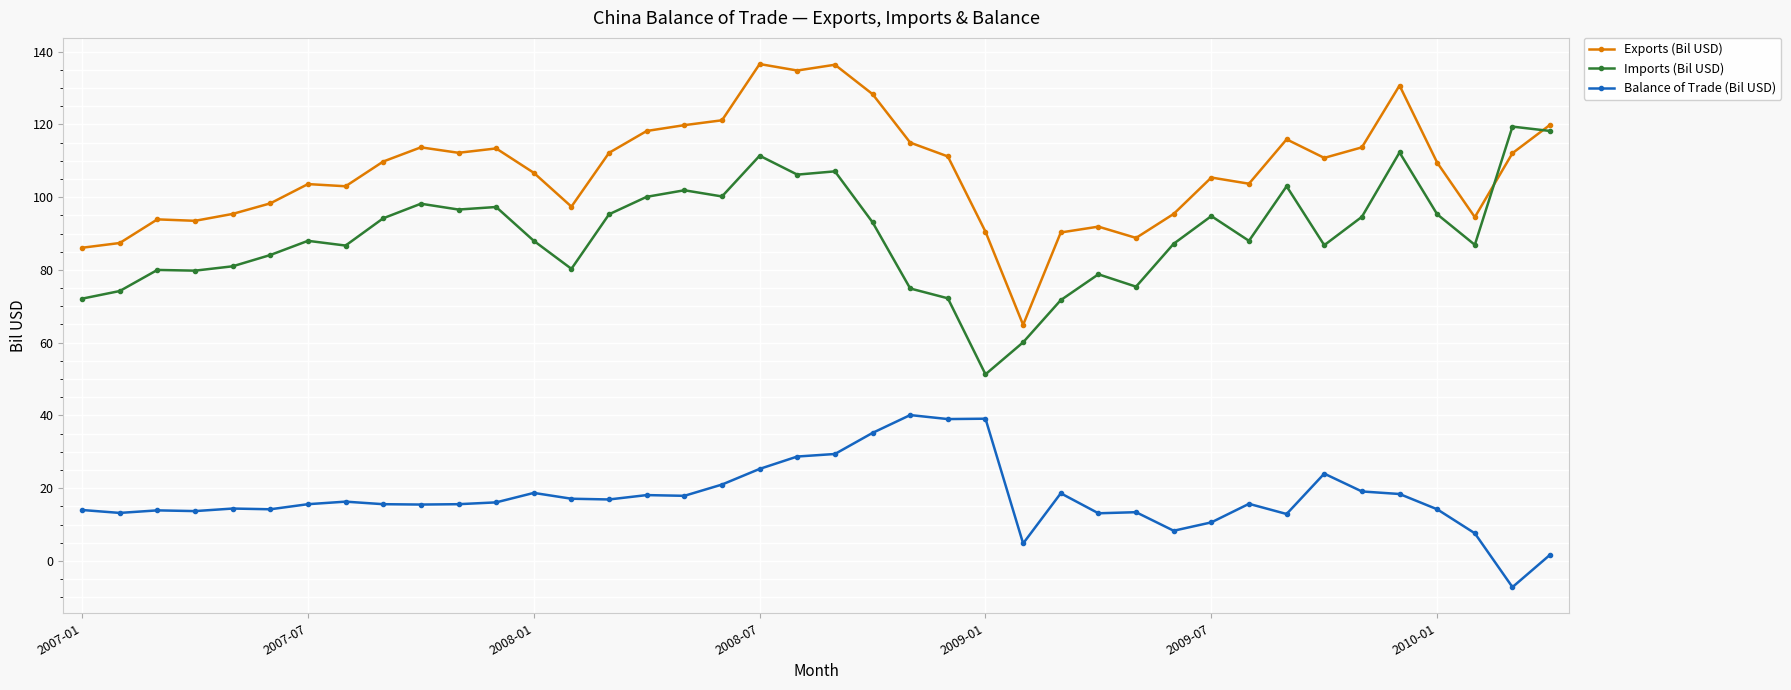

True or false: Exports (Bil USD) has more than 1 interior local peaks.

True